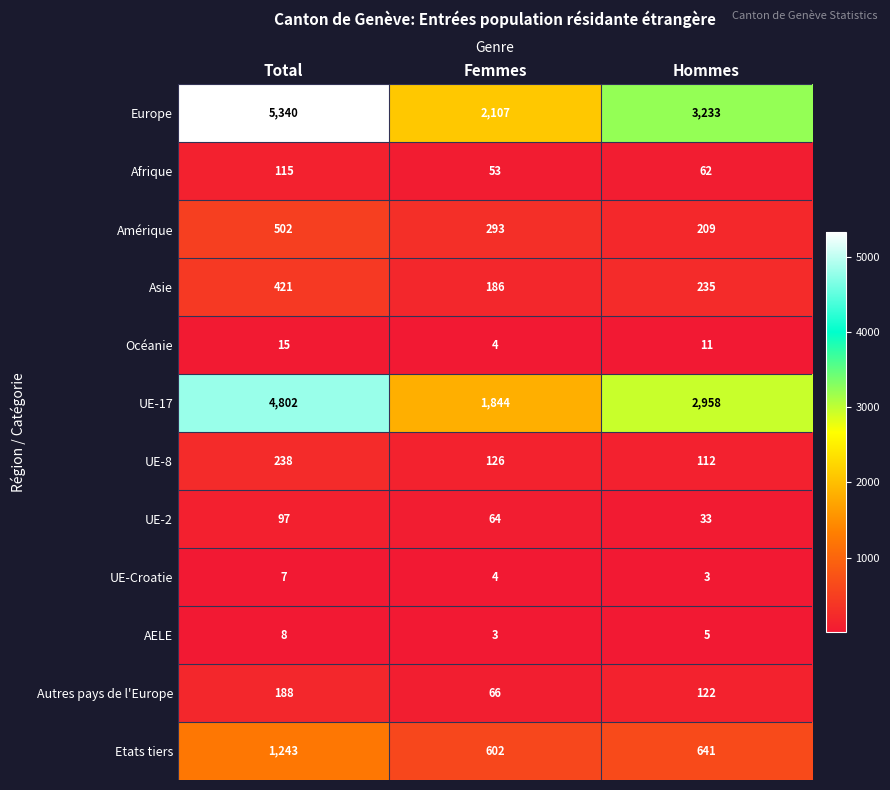

What is the spread (max minus min) of values at Femmes?

2104